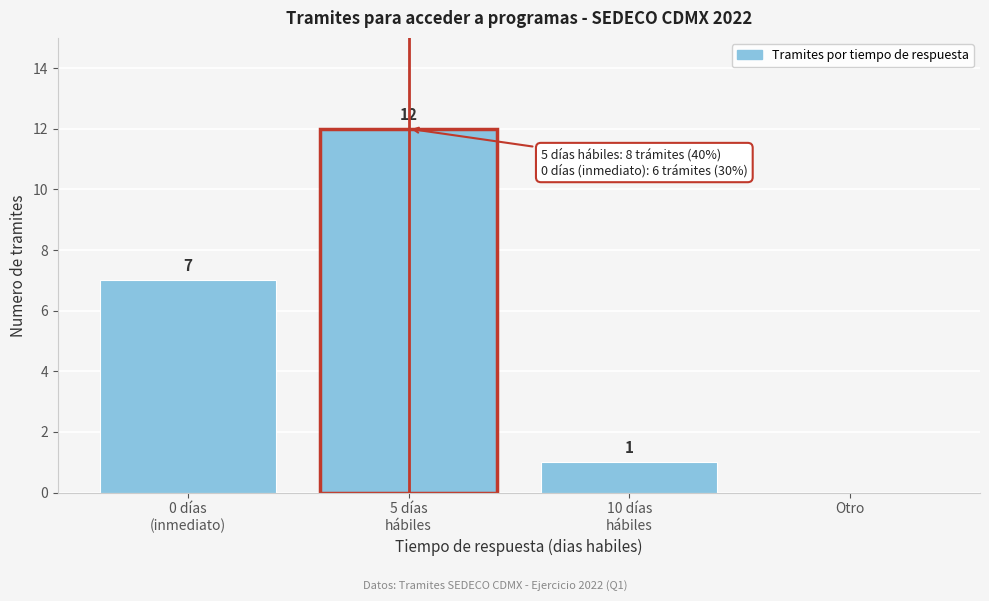

The chart shows a value of 0 at Otro. True or false?

True